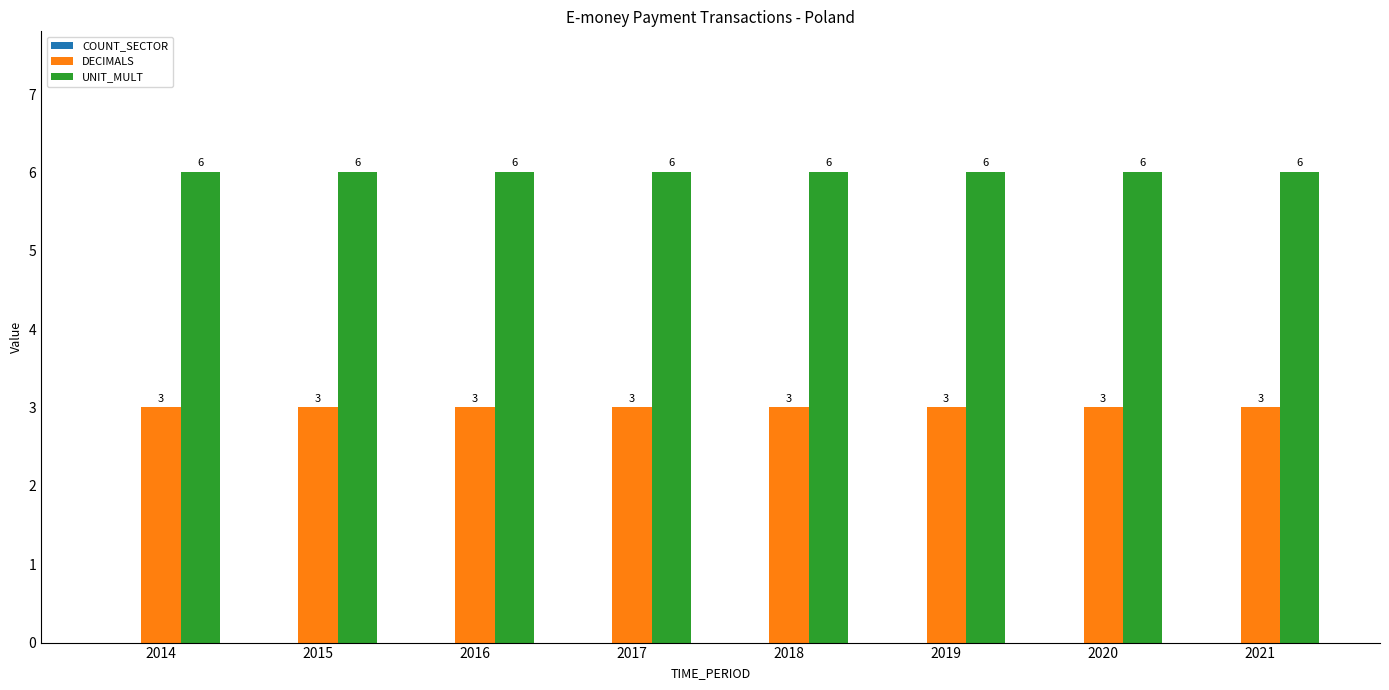

Rank the series by their maximum value, from lowest to highest.

DECIMALS, UNIT_MULT